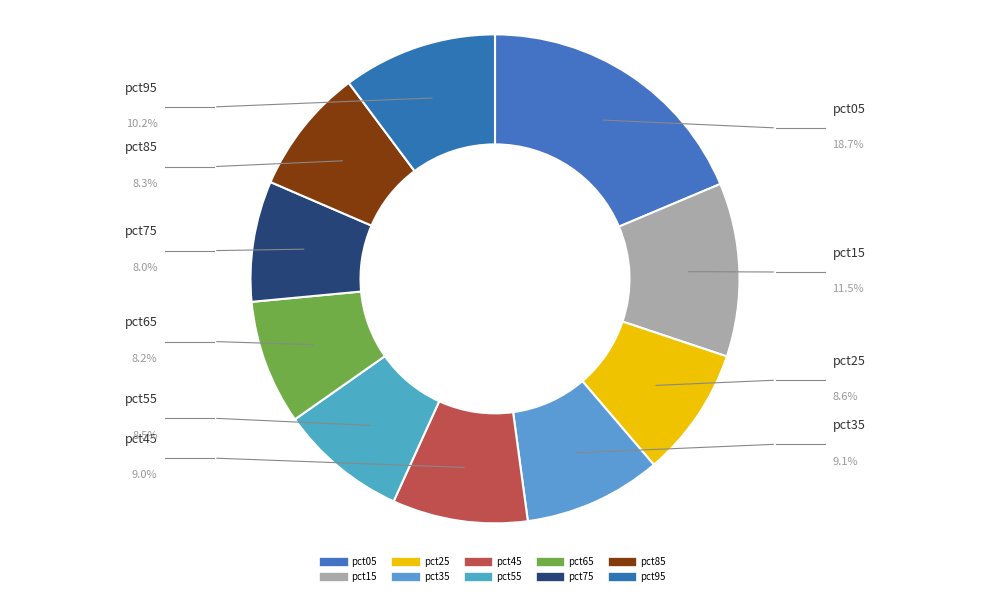

The pct25 slice represents 9% of the pie. True or false?

True